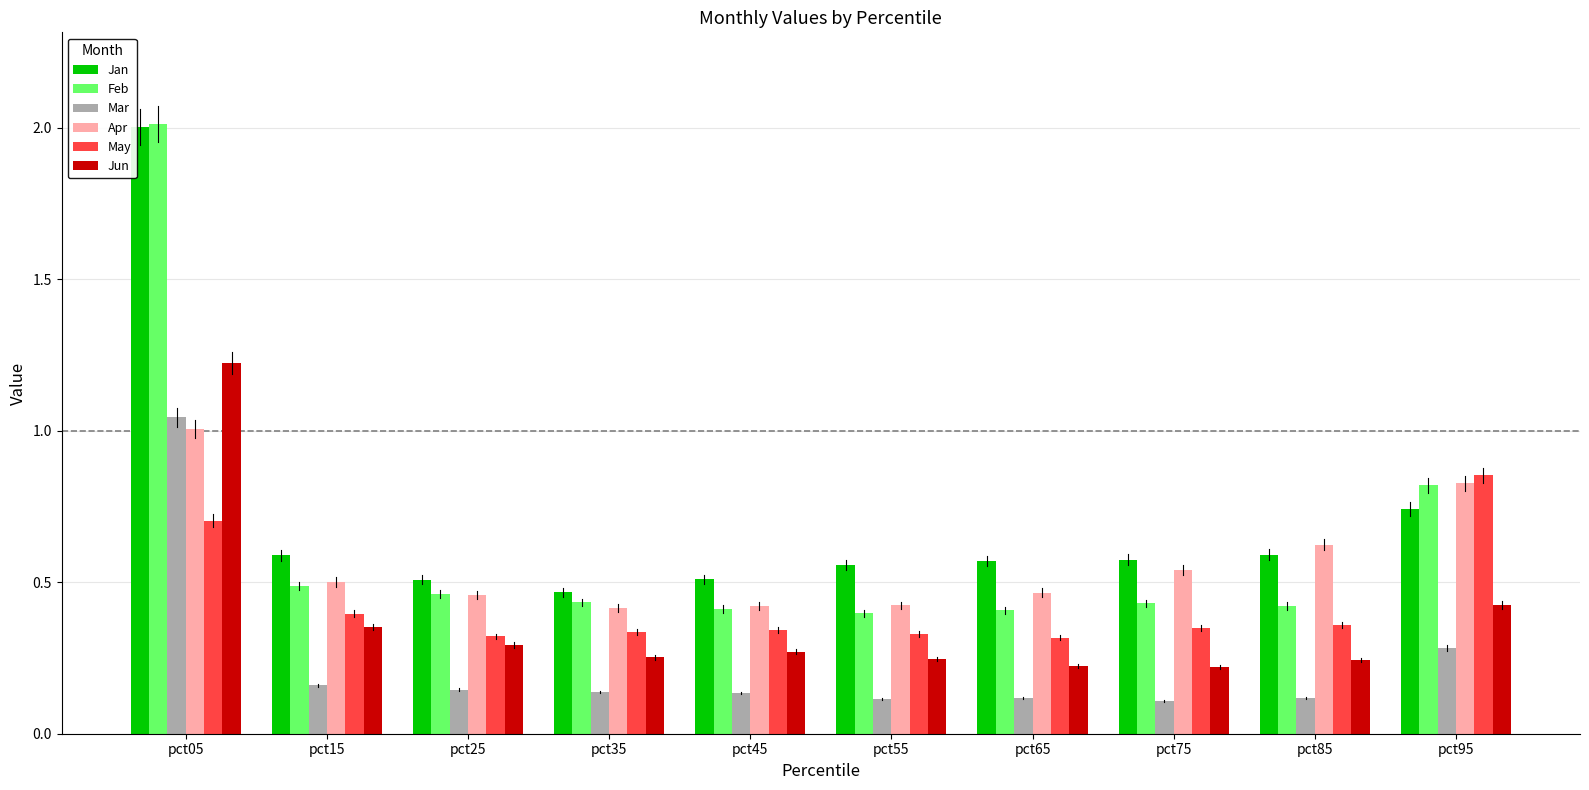

How many bars are there in each group?

6